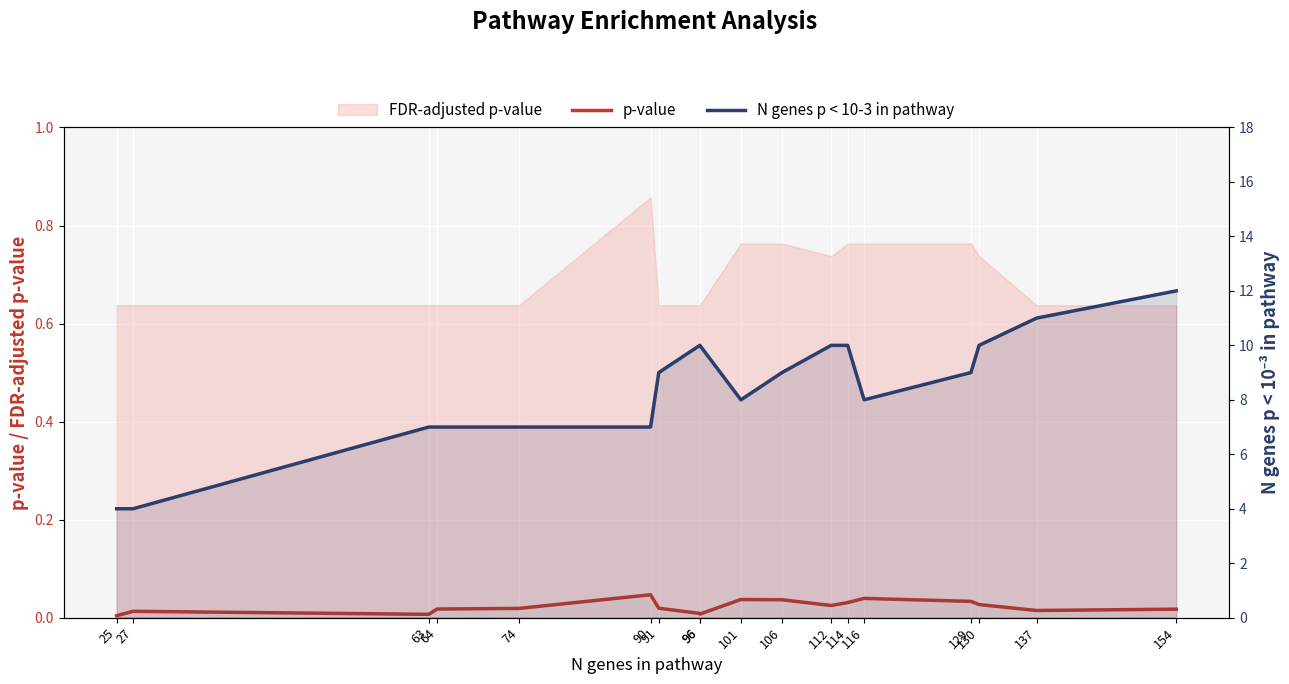

The p-value series shows 0.0 at 91. True or false?

True